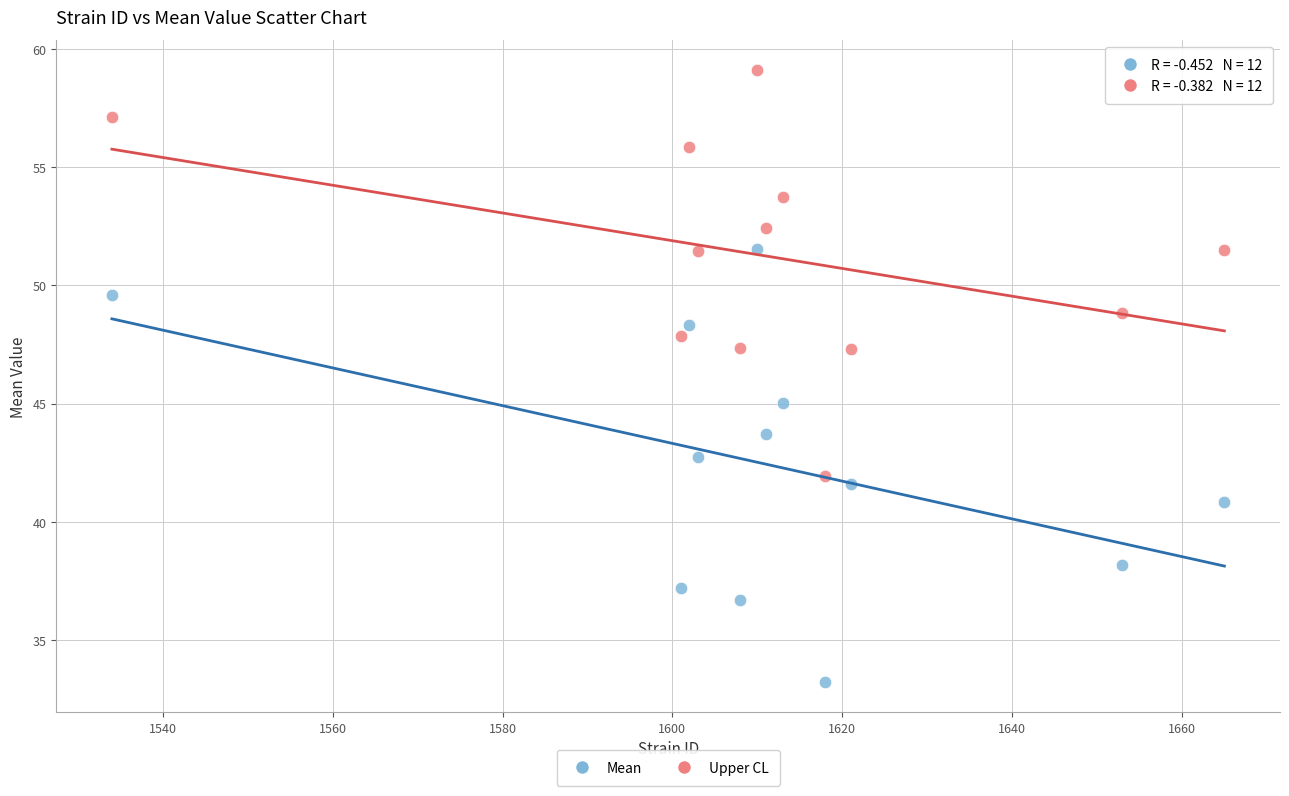

Which series contains the lowest Y value?

Mean